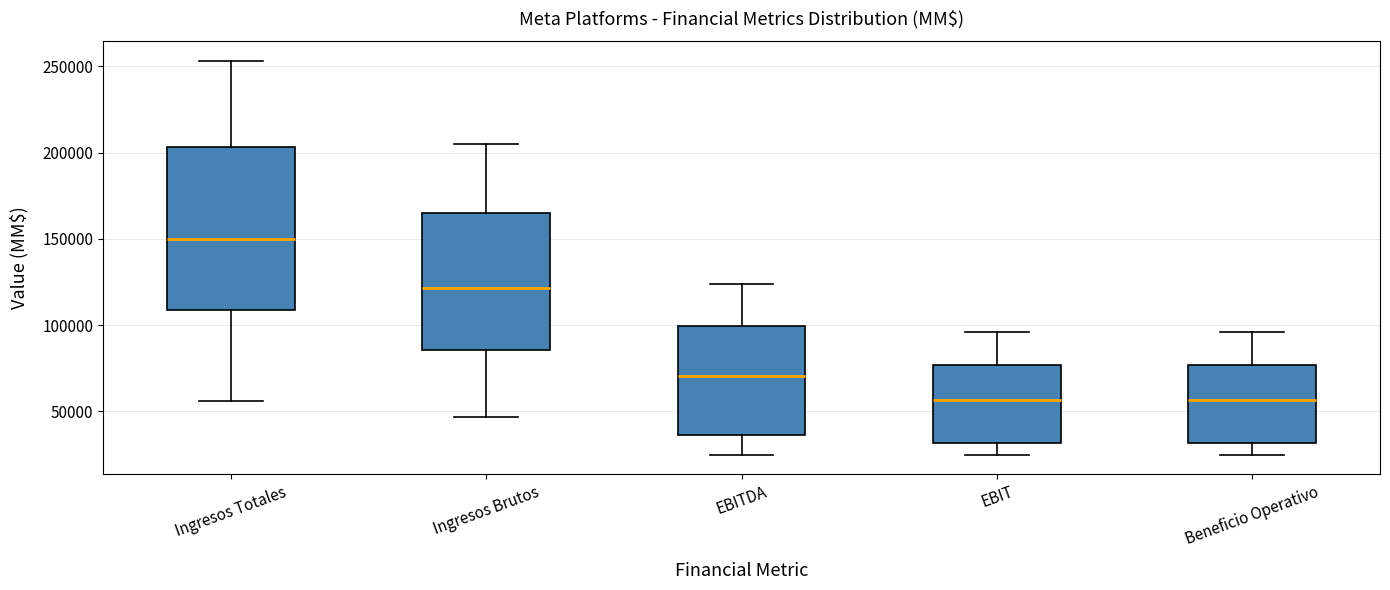

Which box is the tallest, from its lower edge to its upper edge?

Ingresos Totales